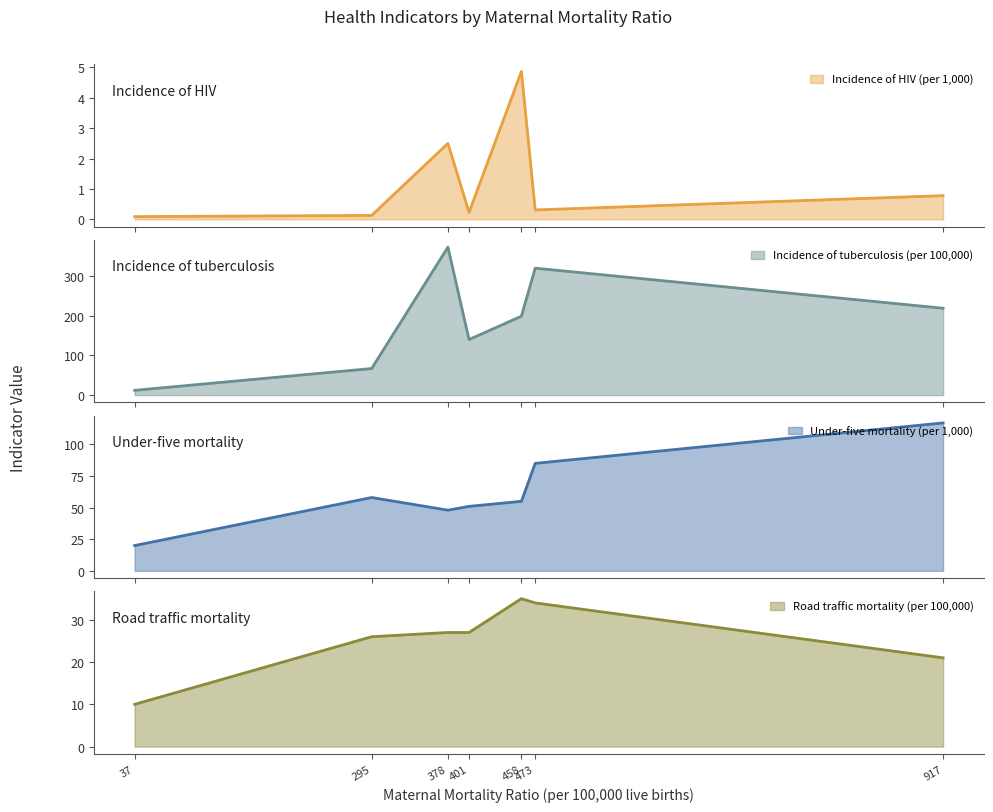

What is the sum of all Incidence of HIV (per 1,000) values?

8.9